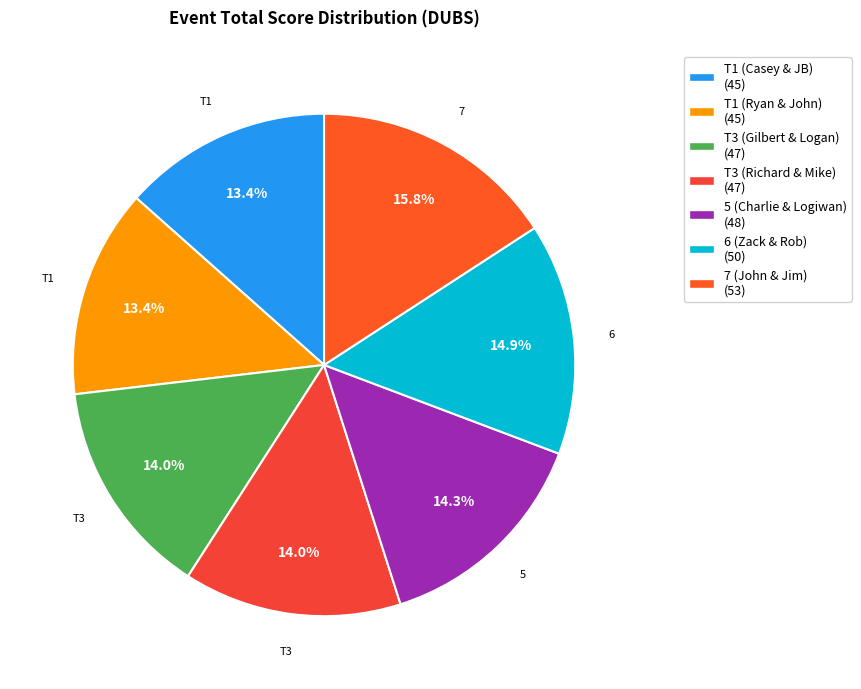

What percentage do 6 (Zack & Rob) and 7 (John & Jim) together represent?

30.7%